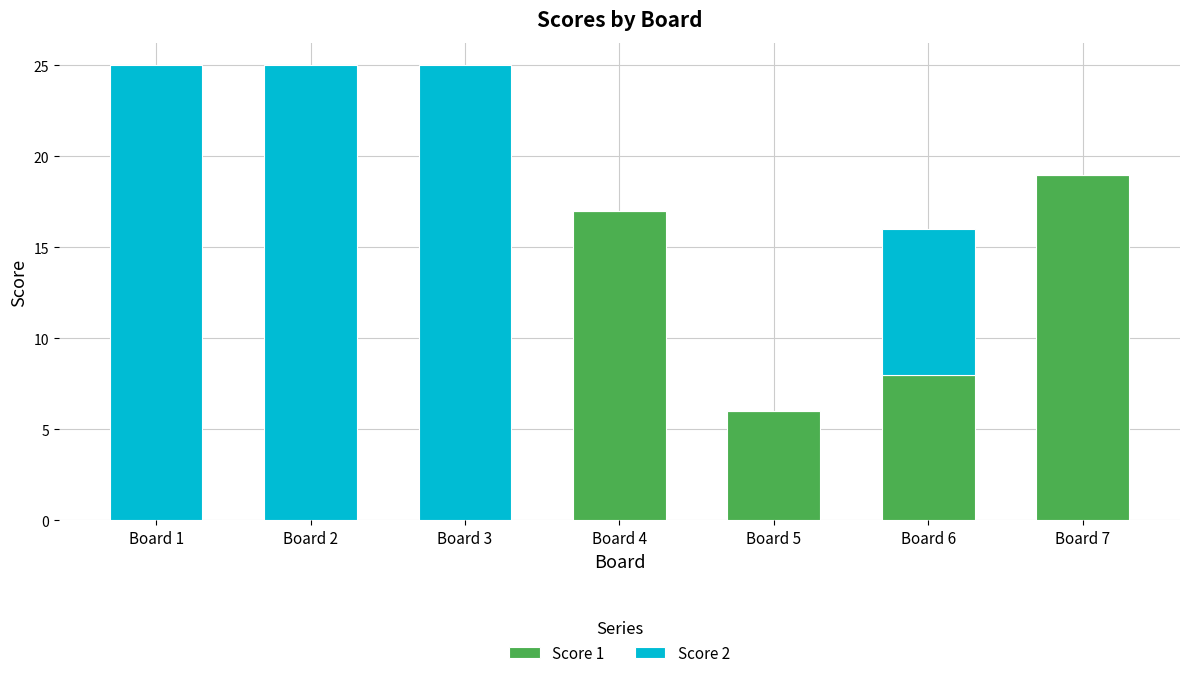

What is the maximum value for Score 1?

19